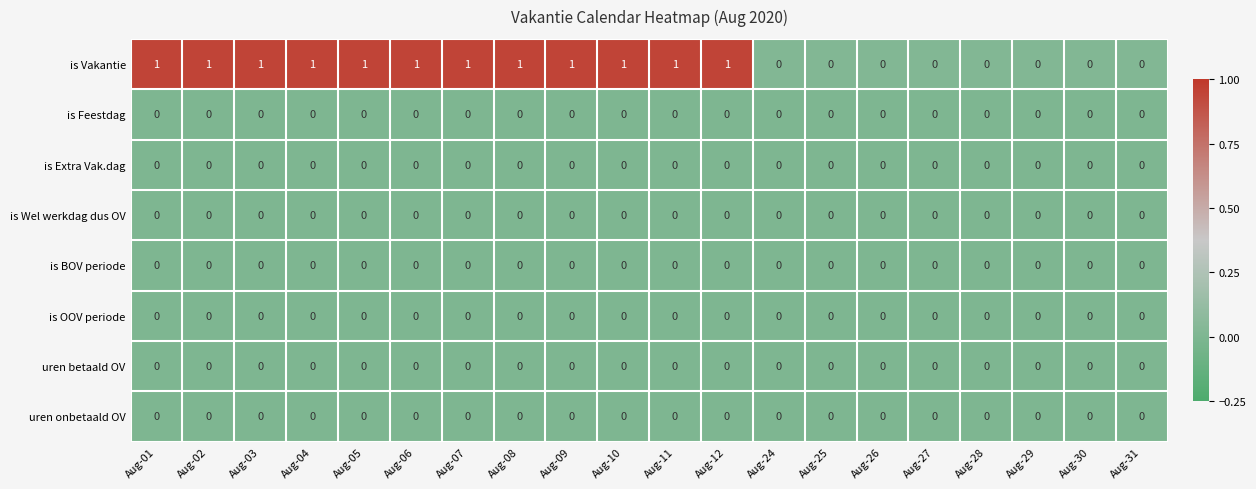

Is it true that is Vakantie equals 1 at Aug-10?

True